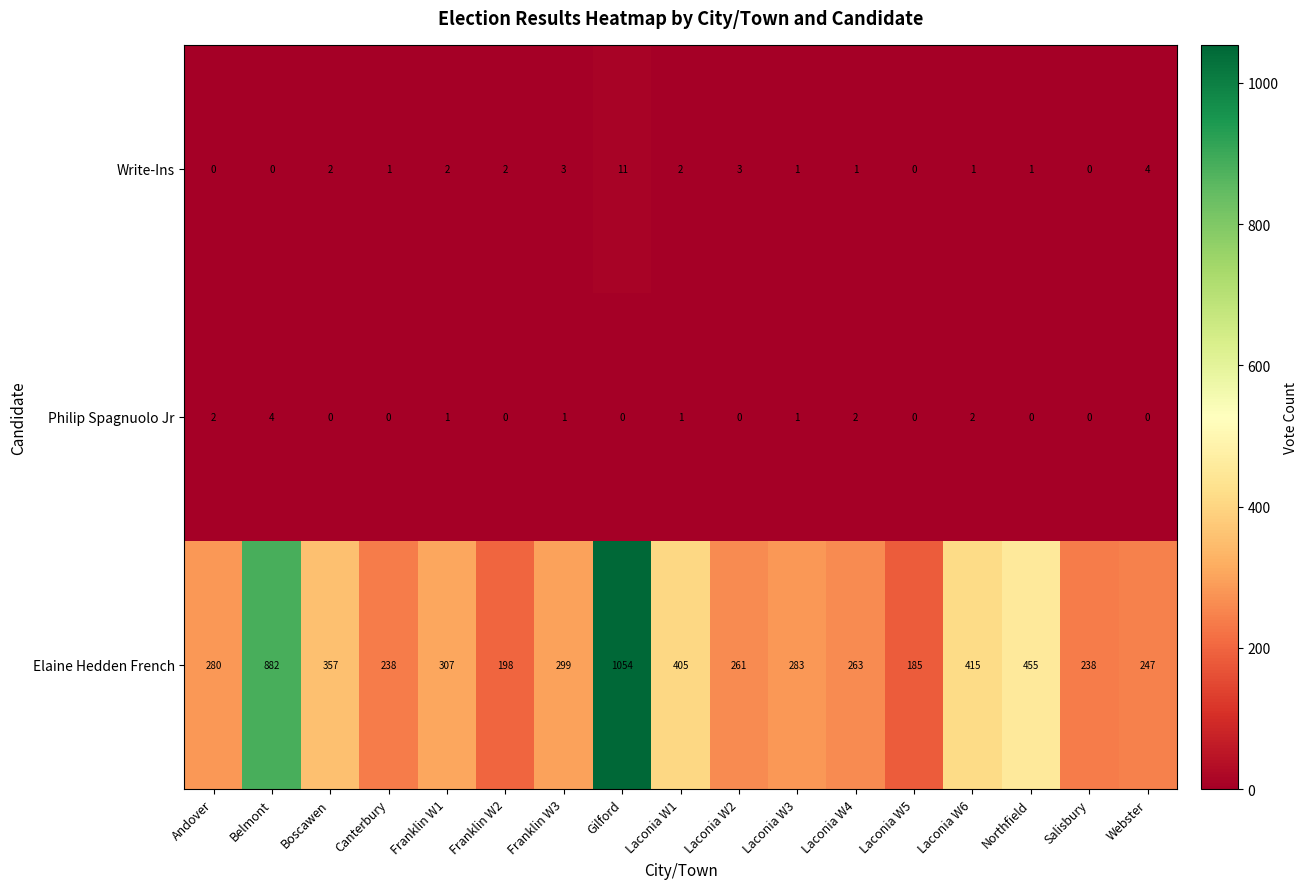

The Elaine Hedden French series shows 185 at Laconia W5. True or false?

True